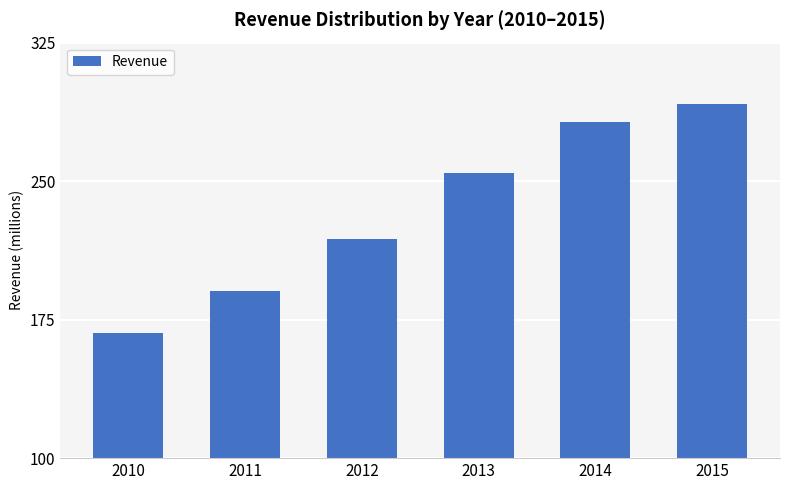

What is the maximum value shown in the chart?

291557998